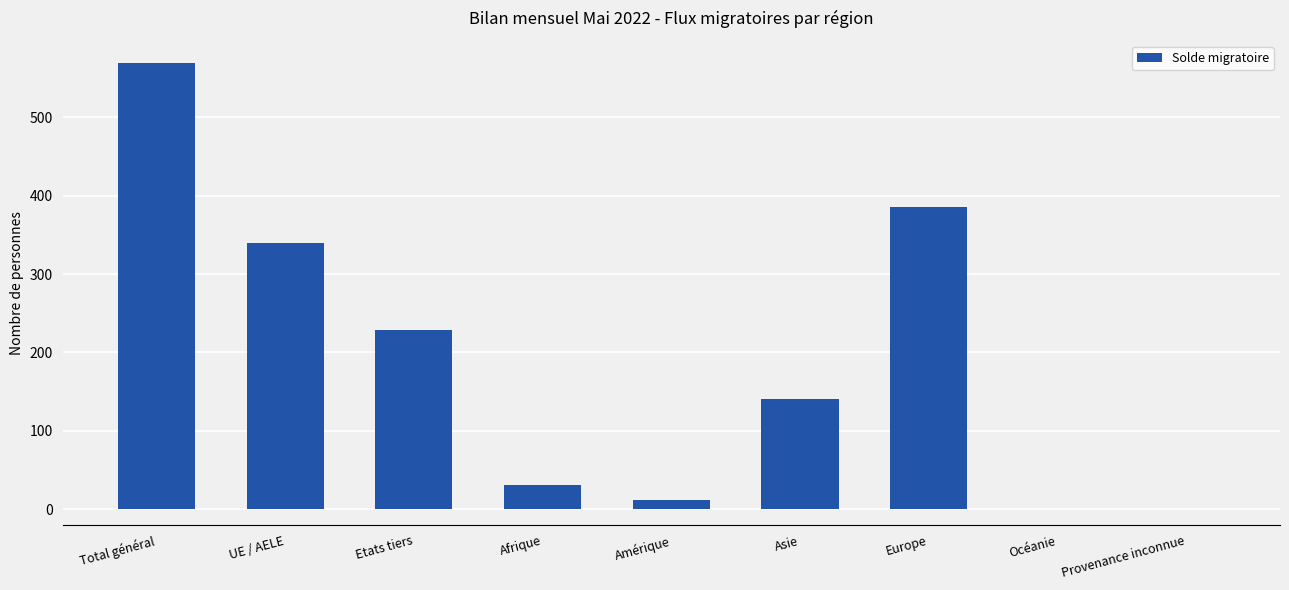

Are the bars horizontal?

No